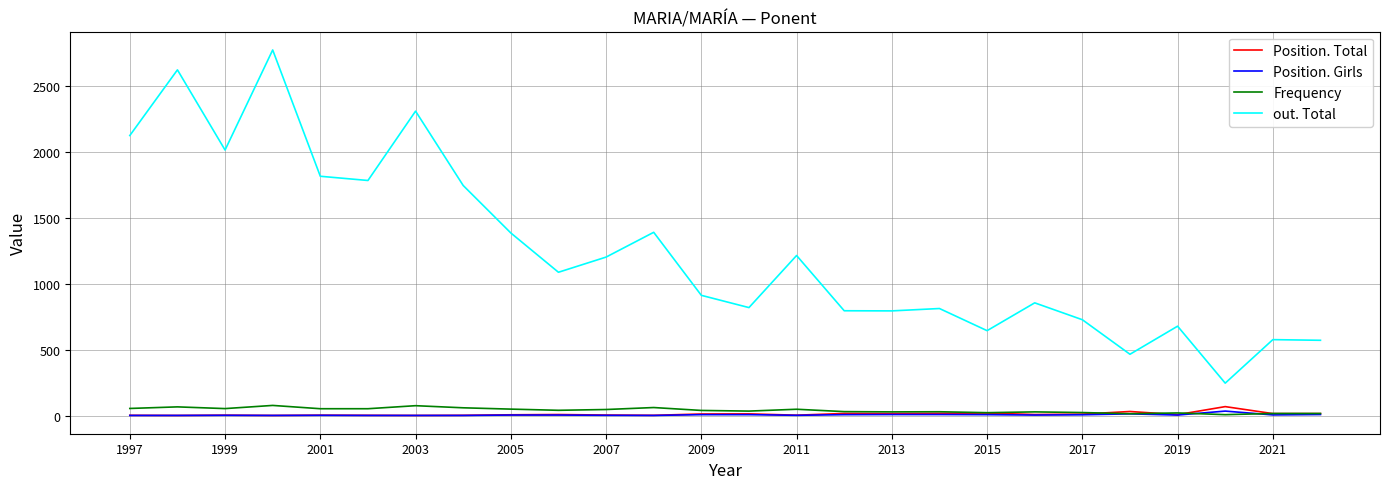

How many values in the Frequency series are below 40?

13